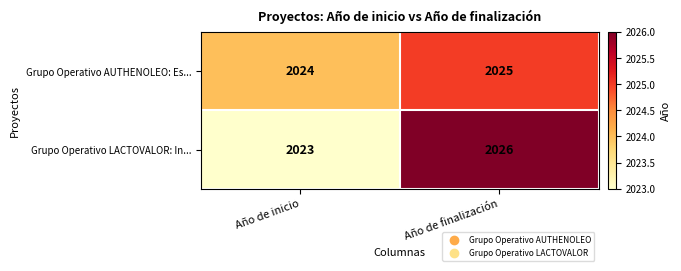

Reading left to right, list all the values displayed in this chart.

Grupo Operativo AUTHENOLEO: Es...: Año de inicio=2024	Año de finalización=2025
Grupo Operativo LACTOVALOR: In...: Año de inicio=2023	Año de finalización=2026